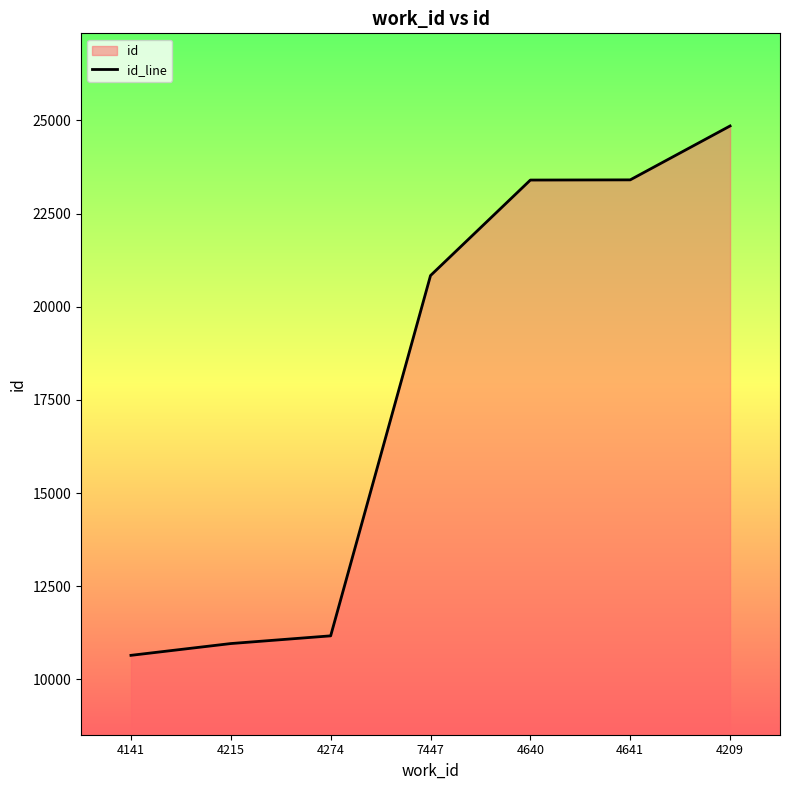

Approximately how many times larger is the value at 4641 compared to 4640?

1.0